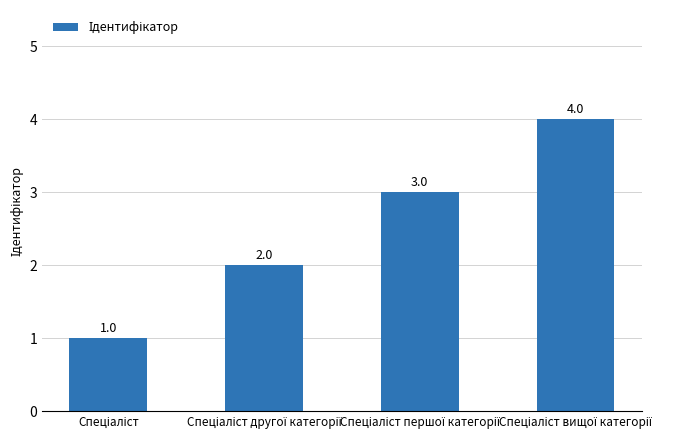

What is the maximum value shown in the chart?

4